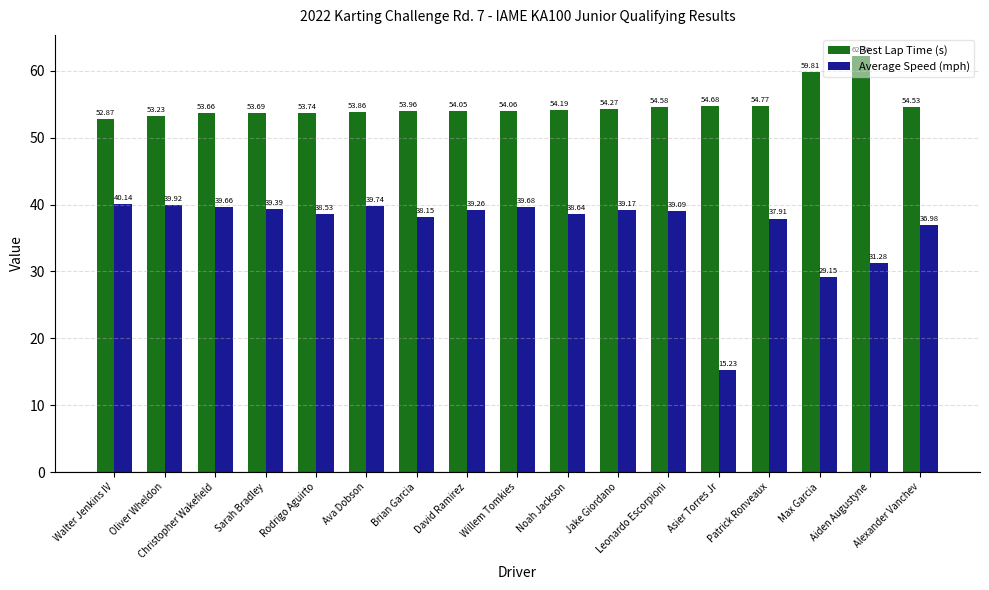

At David Ramirez, list the series in order from smallest to largest.

Average Speed (mph), Best Lap Time (s)